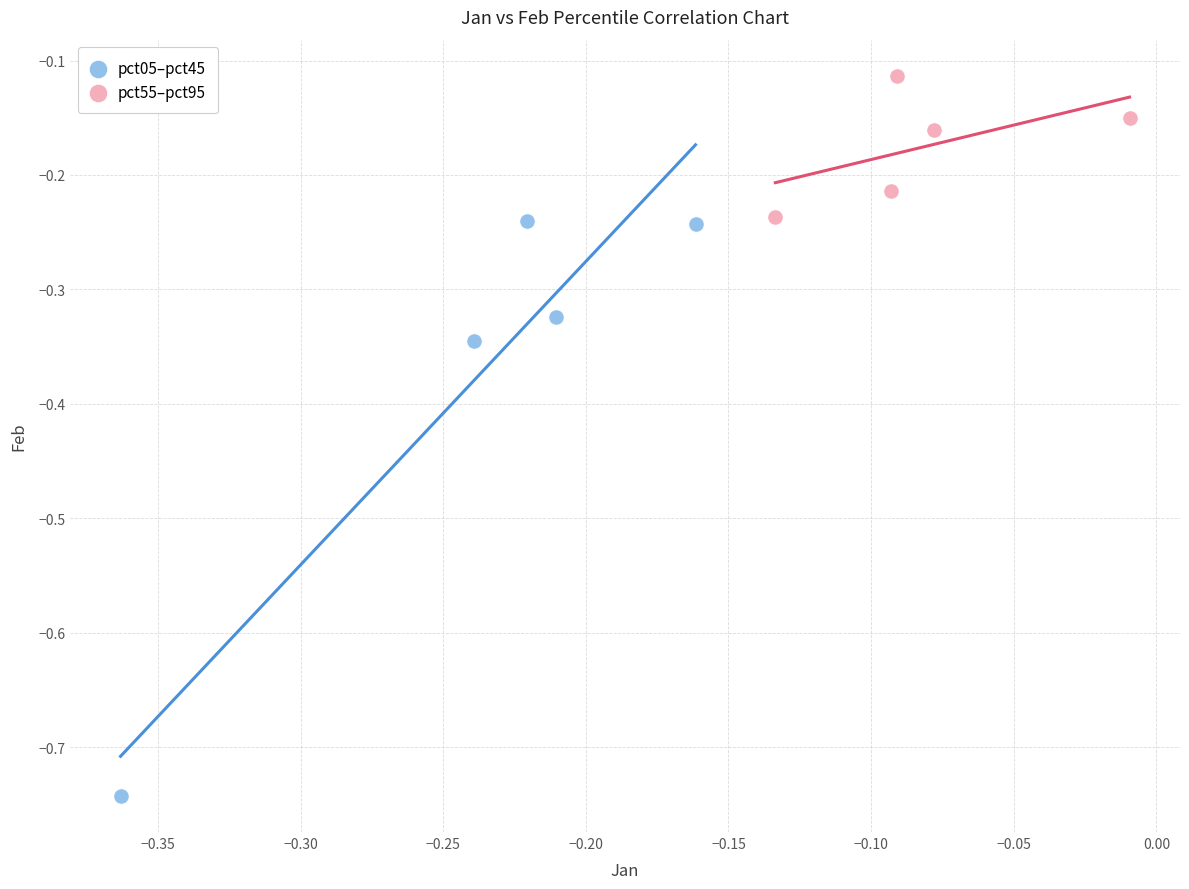

Which series contains the highest Y value?

pct55–pct95